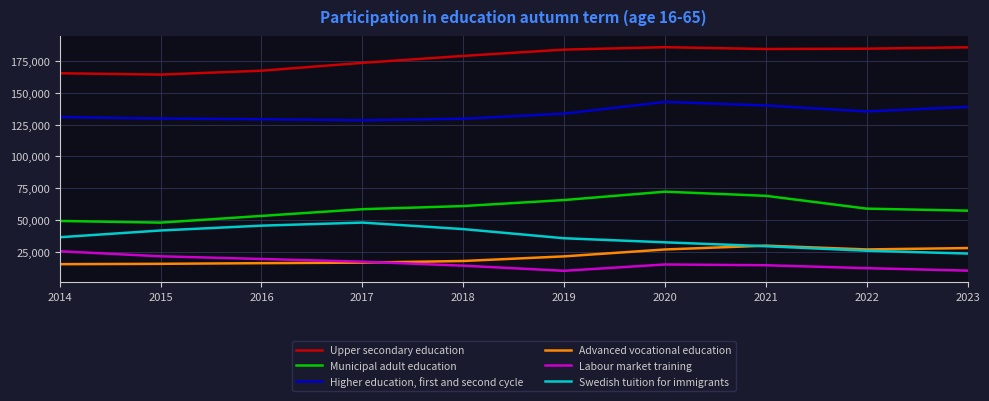

What are all the series names shown in the legend?

Upper secondary education, Municipal adult education, Higher education, first and second cycle, Advanced vocational education, Labour market training, Swedish tuition for immigrants